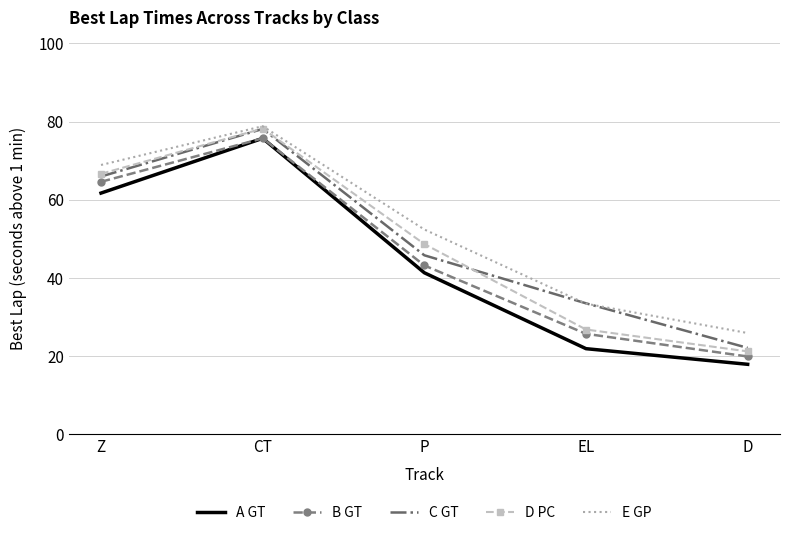

What is the greatest value displayed?

78.8